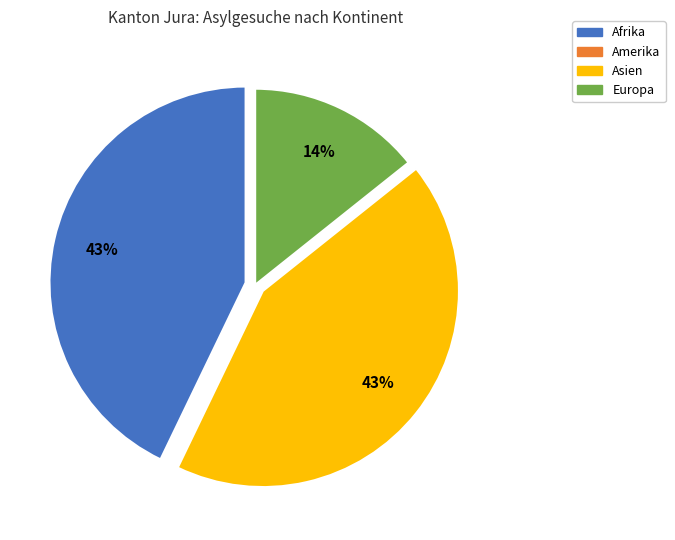

Is there any slice that represents more than half of the pie?

No